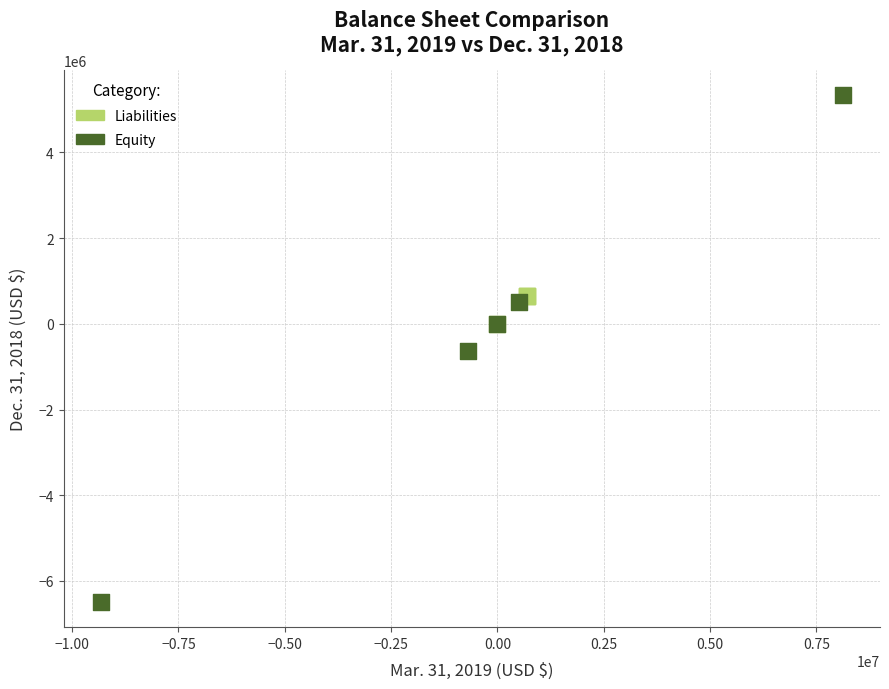

Which series has the largest Y range (max minus min)?

Equity